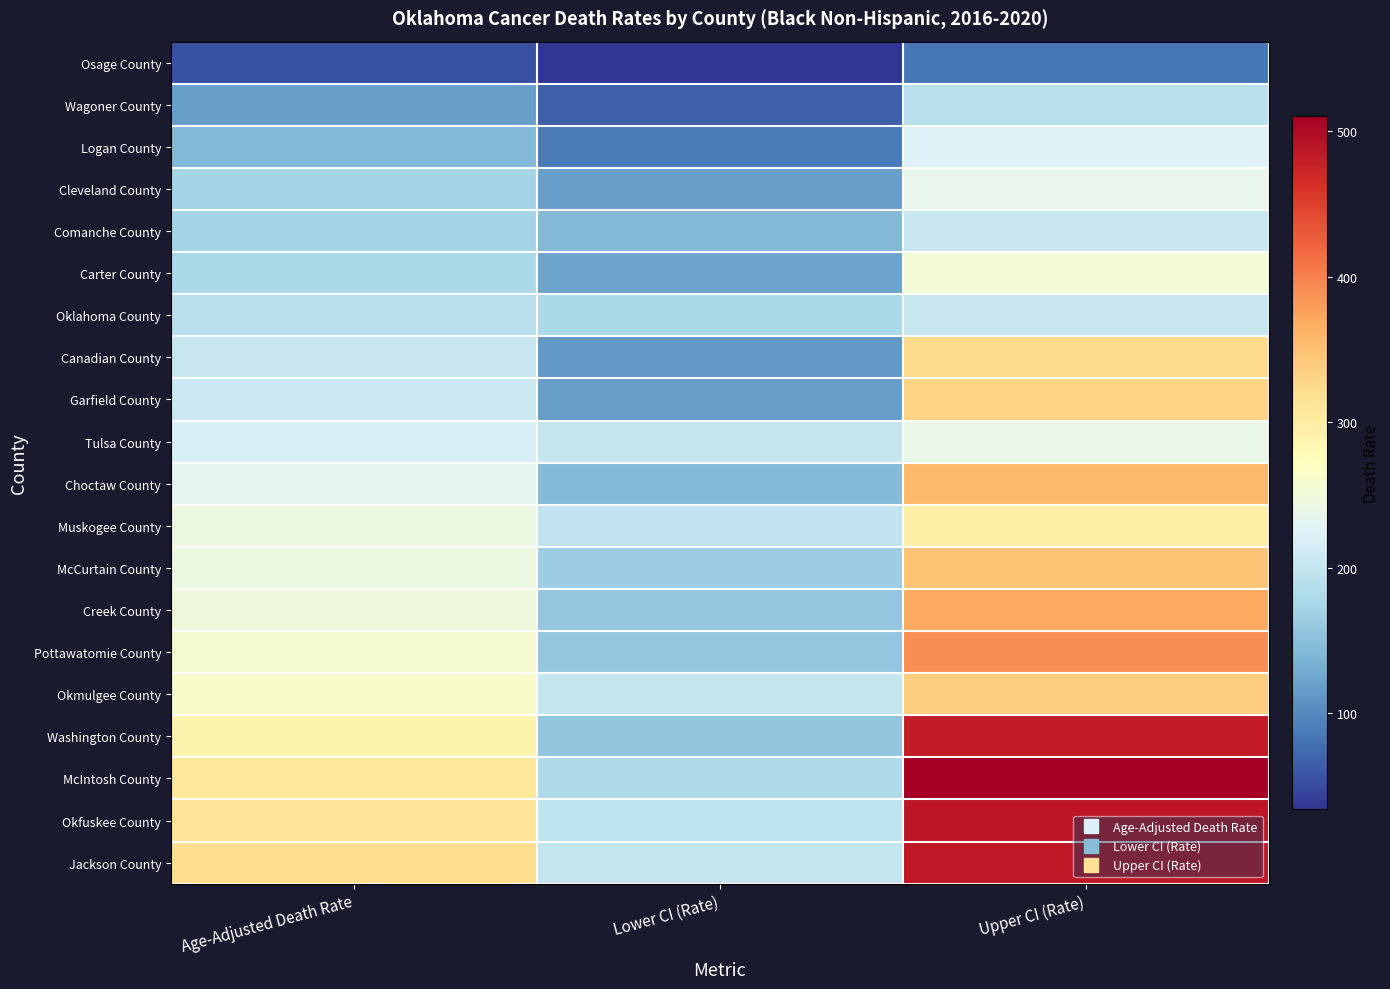

What is the total value across all series at Age-Adjusted Death Rate?

4371.5